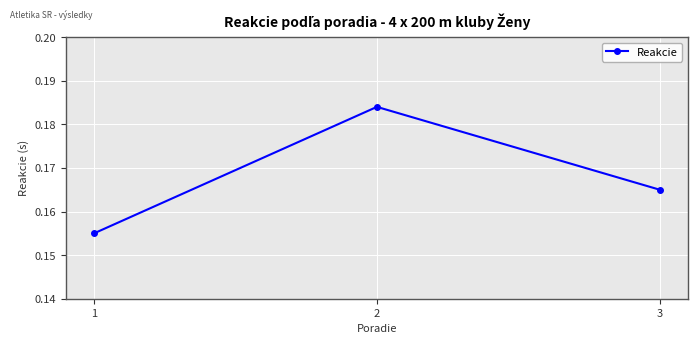

Rank the categories by value from lowest to highest.

1, 3, 2